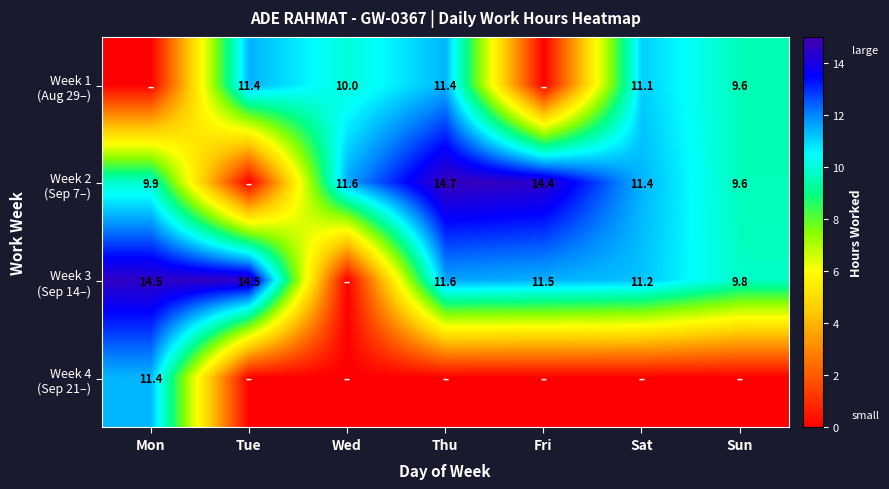

The value of Week 4 (Sep 21–) at Tue is 0.0. True or false?

True